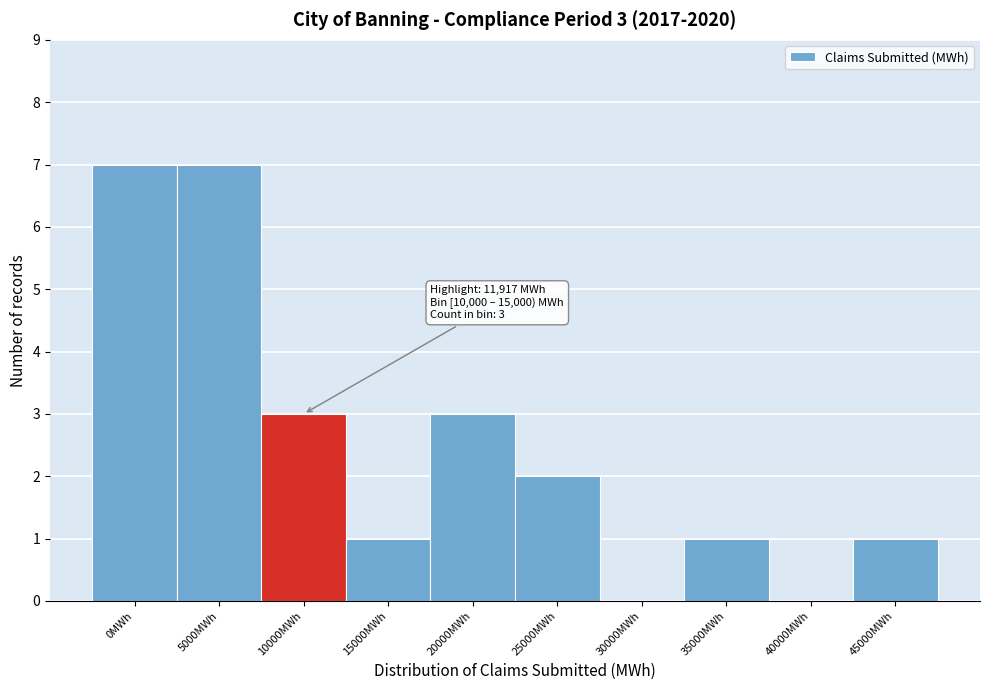

Reading left to right, transcribe all the data shown in this chart.

0MWh=7	5000MWh=7	10000MWh=3	15000MWh=1	20000MWh=3	25000MWh=2	30000MWh=0	35000MWh=1	40000MWh=0	45000MWh=1